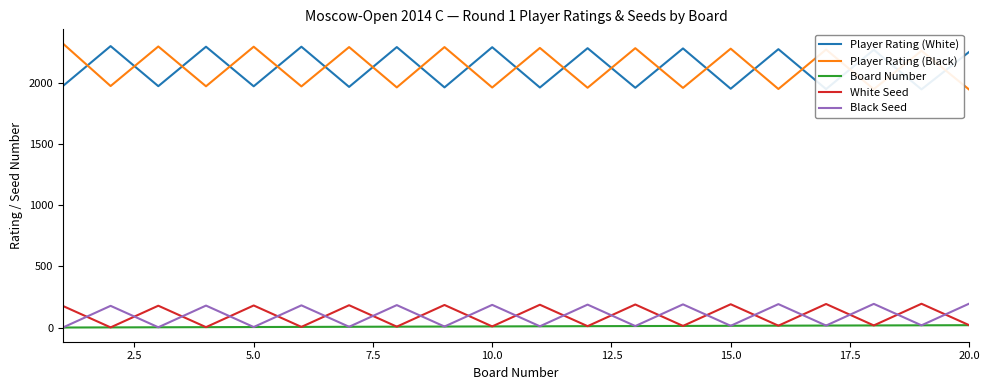

What is the maximum value for Player Rating (Black)?

2319